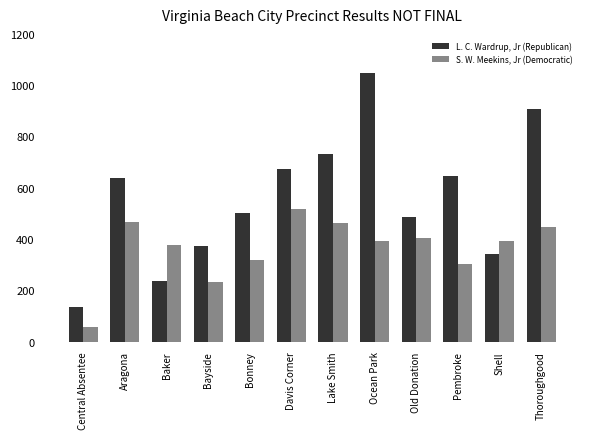

What is the difference between the maximum and minimum values in the S. W. Meekins, Jr (Democratic) series?

457